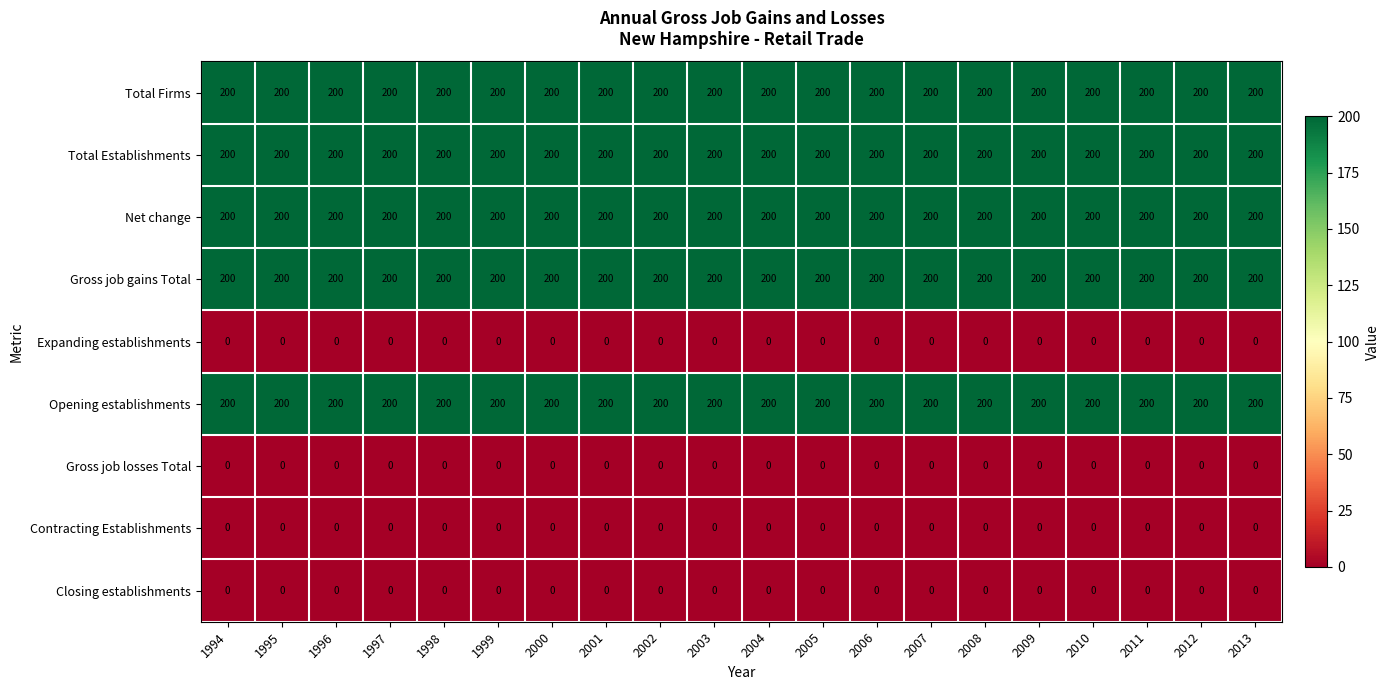

At how many categories does at least one series exceed 176?

20